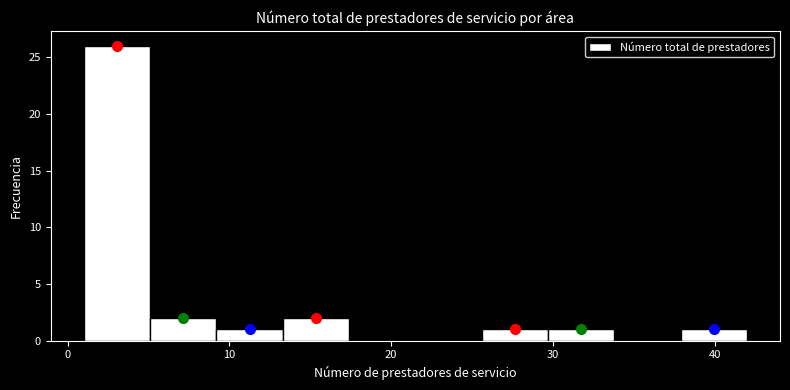

Which range on the x-axis has the tallest bar?

1.0 to 5.1